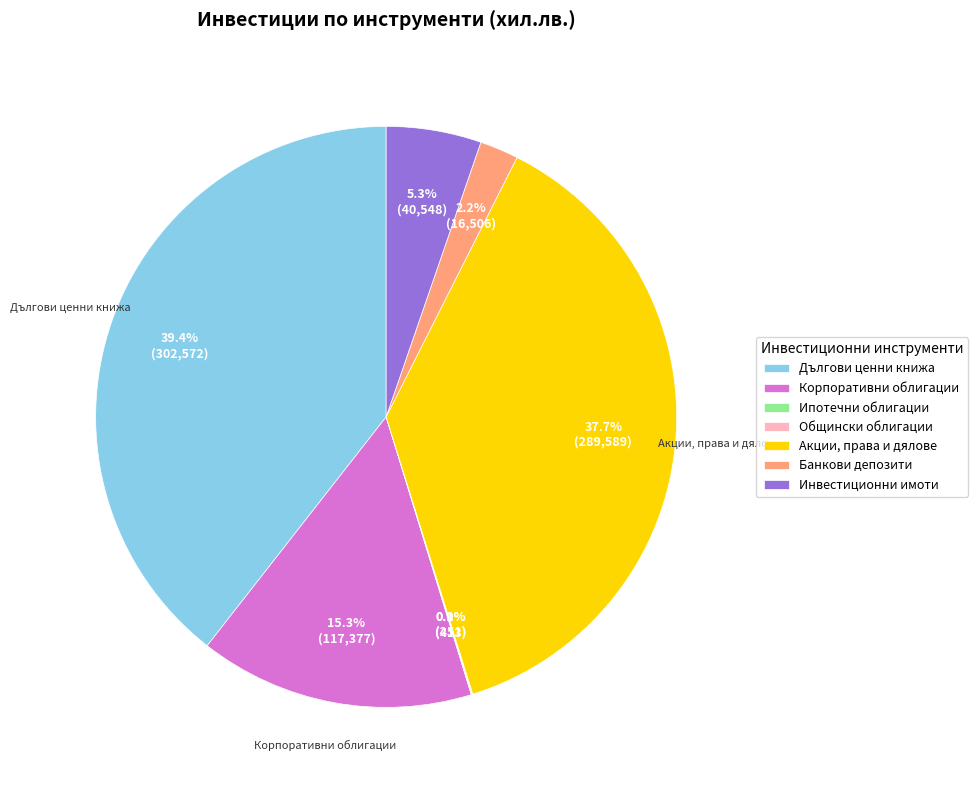

Is there any slice that represents more than half of the pie?

No